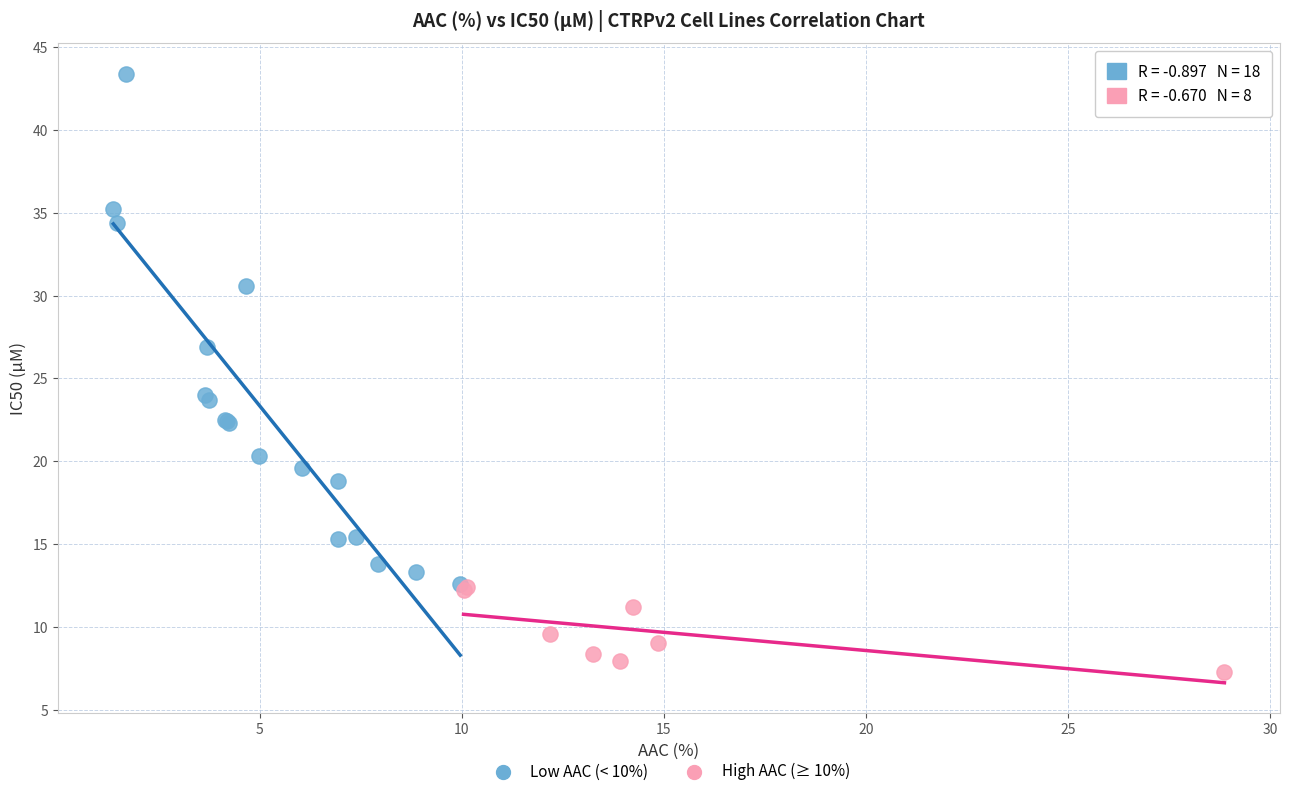

Which series contains the lowest Y value?

High AAC (≥ 10%)